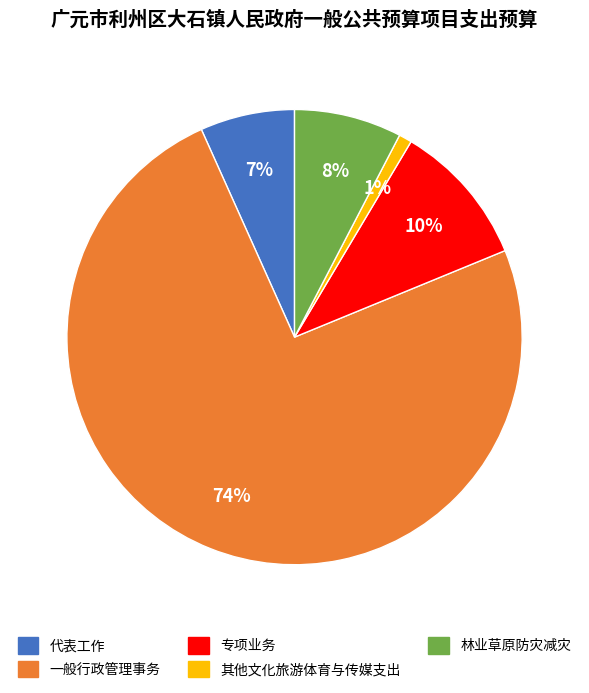

Do 代表工作 and 专项业务 together represent more than half of the pie?

No